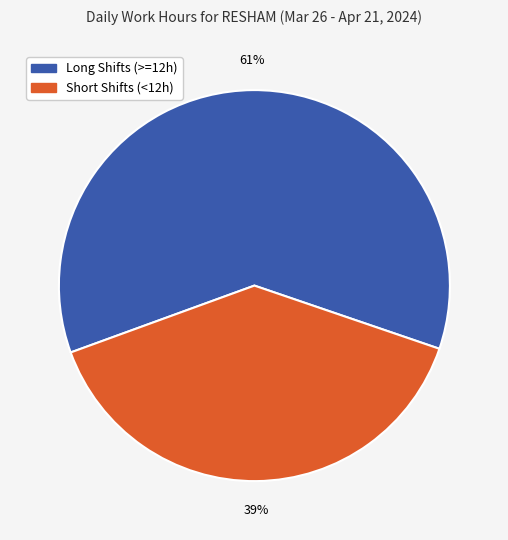

To the nearest percent, what is the average slice percentage?

50%